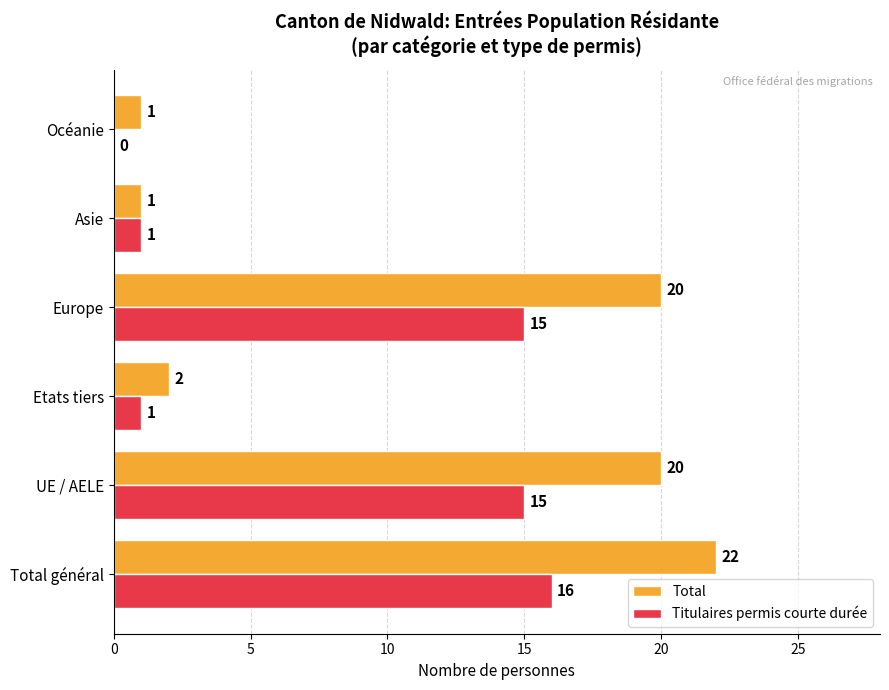

Is the value of Total at UE / AELE greater than the value of Titulaires permis courte durée at Asie?

Yes